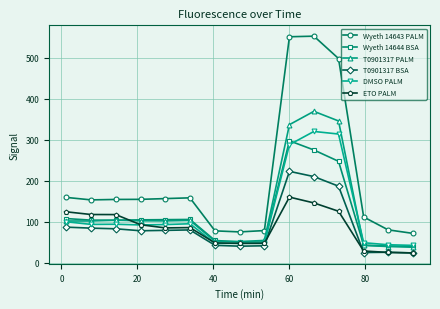

What is the lowest value of the Wyeth 14644 BSA series?

39.6